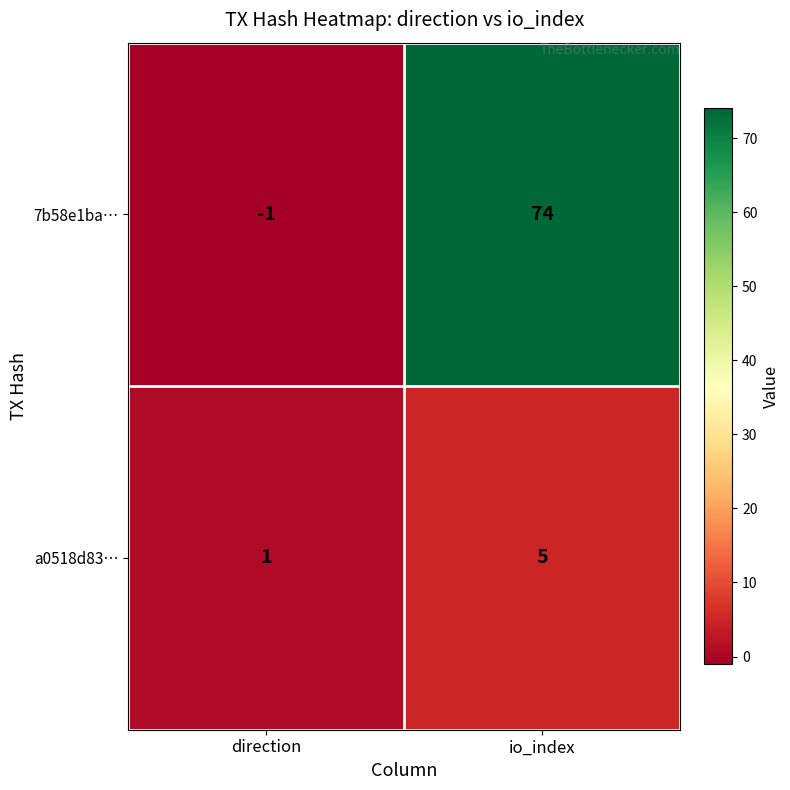

Which series has the largest total across all categories?

7b58e1ba…